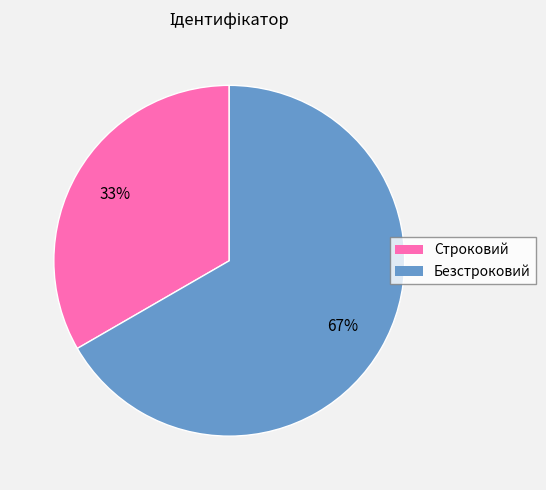

Is Строковий the majority of the pie?

No